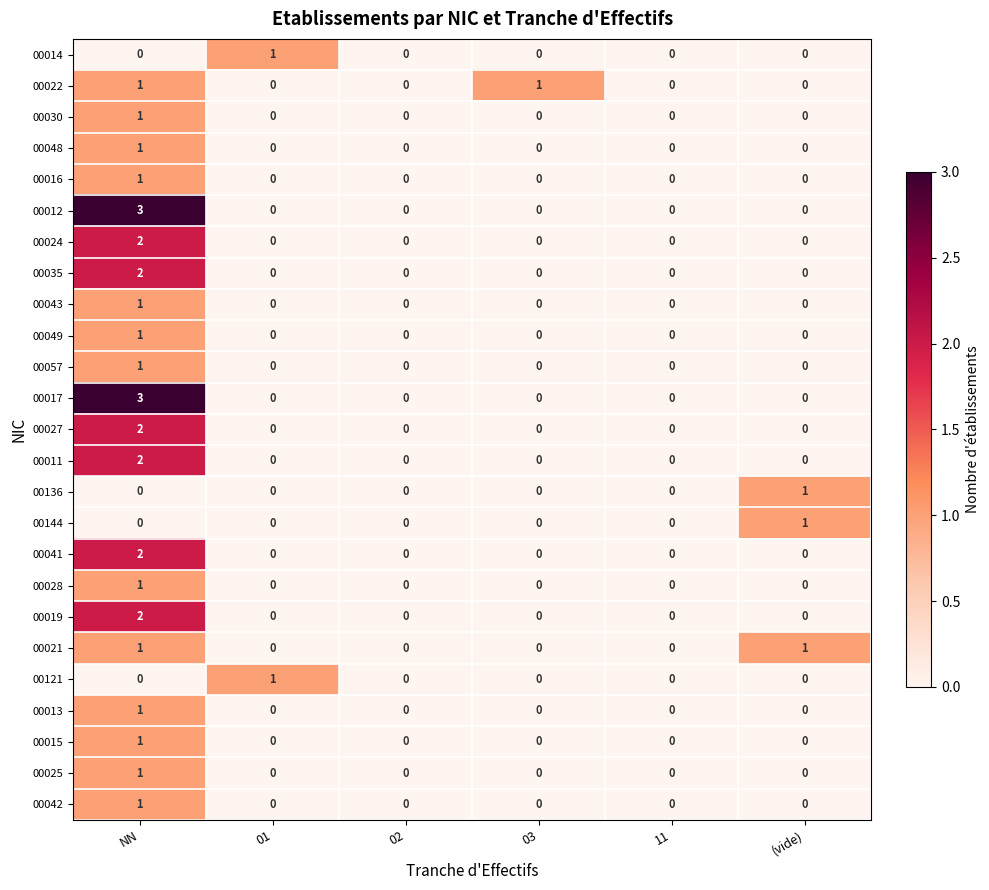

Count the 00012 values in the range 0 to 1.

5